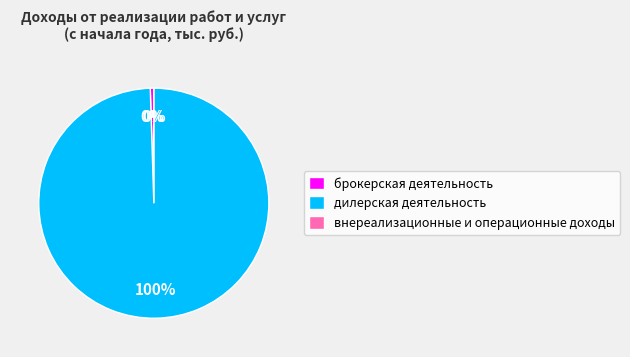

Combined, do дилерская деятельность and брокерская деятельность account for over 50%?

Yes